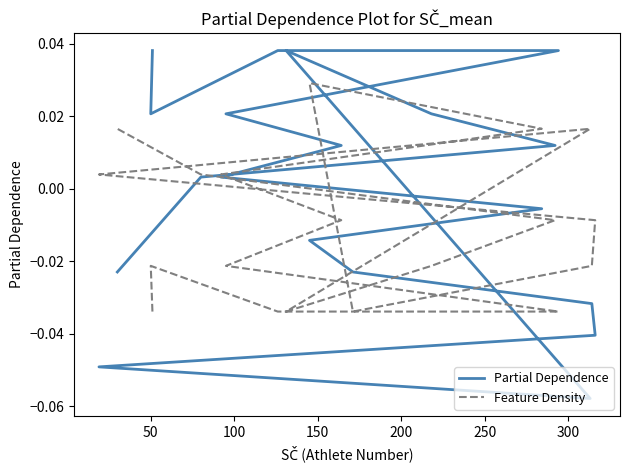

Rank the series by their average value, from highest to lowest.

Partial Dependence, Feature Density